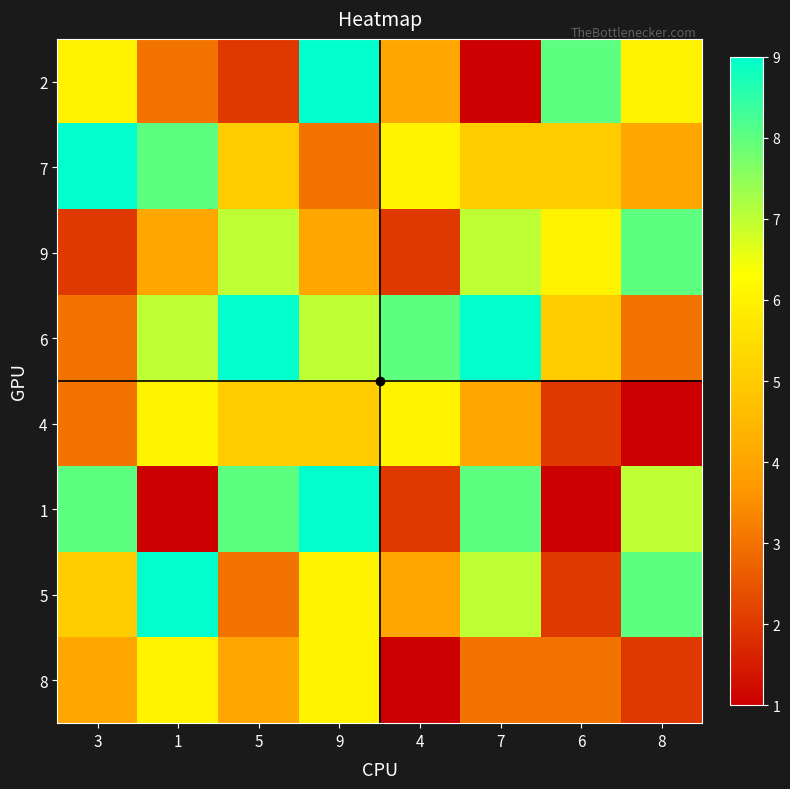

Reading left to right, extract all data points from this chart.

2: 3=6	1=3	5=2	9=9	4=4	7=1	6=8	8=6
7: 3=9	1=8	5=5	9=3	4=6	7=5	6=5	8=4
9: 3=2	1=4	5=7	9=4	4=2	7=7	6=6	8=8
6: 3=3	1=7	5=9	9=7	4=8	7=9	6=5	8=3
4: 3=3	1=6	5=5	9=5	4=6	7=4	6=2	8=1
1: 3=8	1=1	5=8	9=9	4=2	7=8	6=1	8=7
5: 3=5	1=9	5=3	9=6	4=4	7=7	6=2	8=8
8: 3=4	1=6	5=4	9=6	4=1	7=3	6=3	8=2